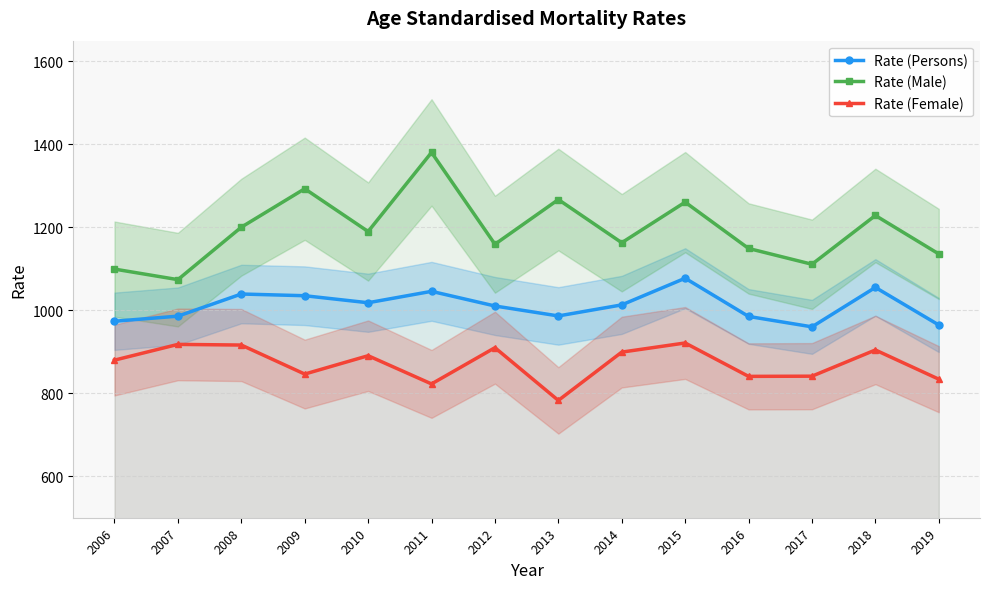

Read the Rate (Persons) value at 2013.

986.4